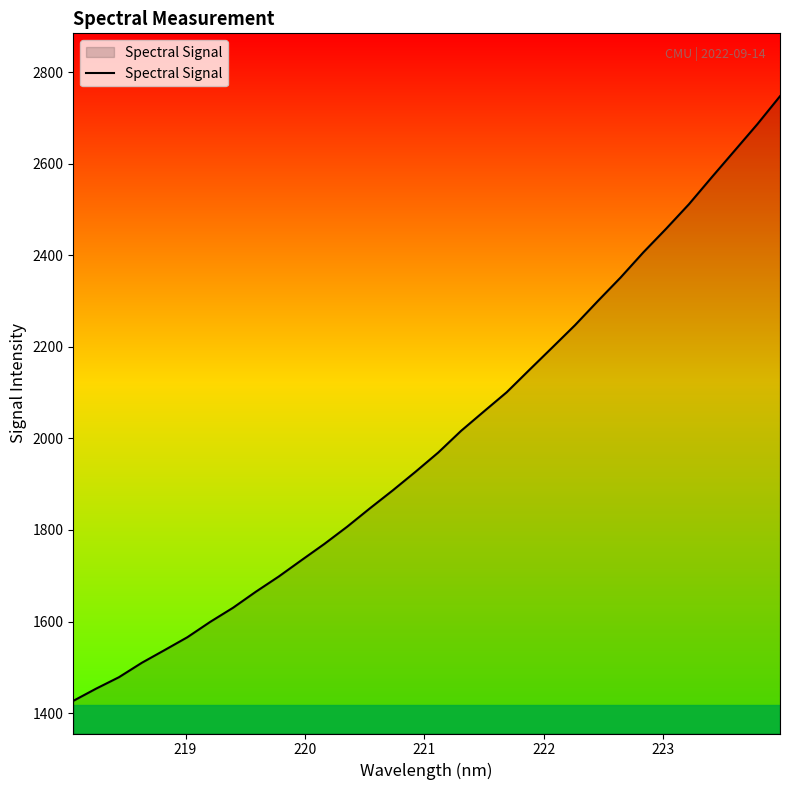

What is the smallest value displayed?

1426.6